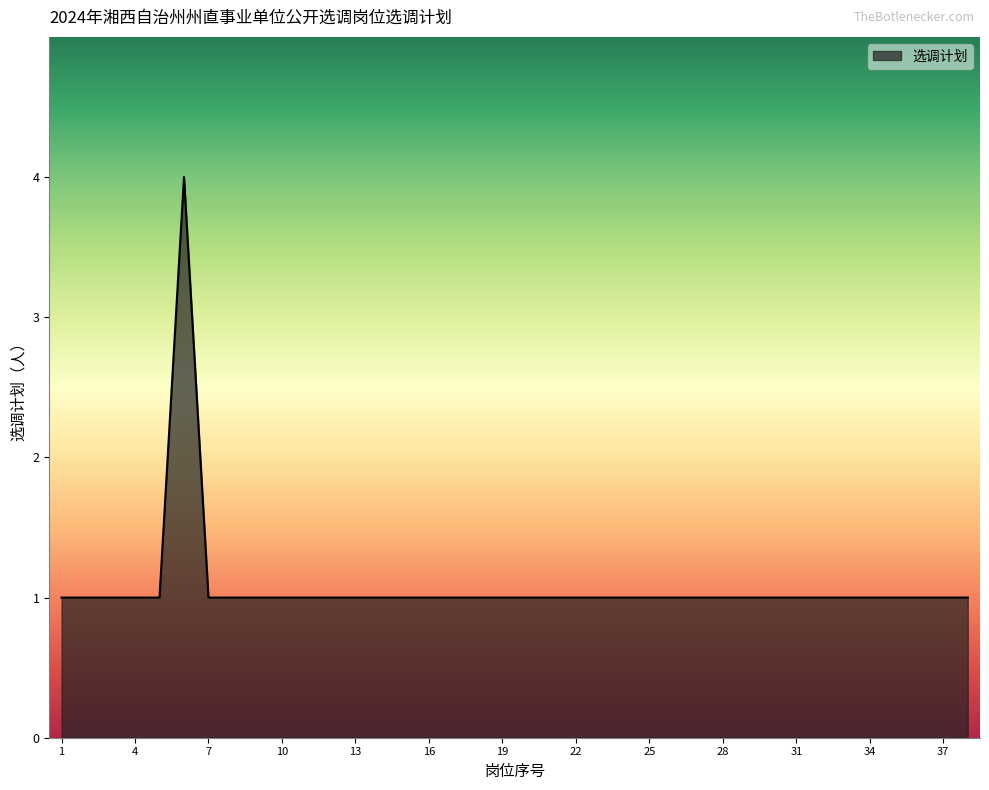

What is the greatest value displayed?

4